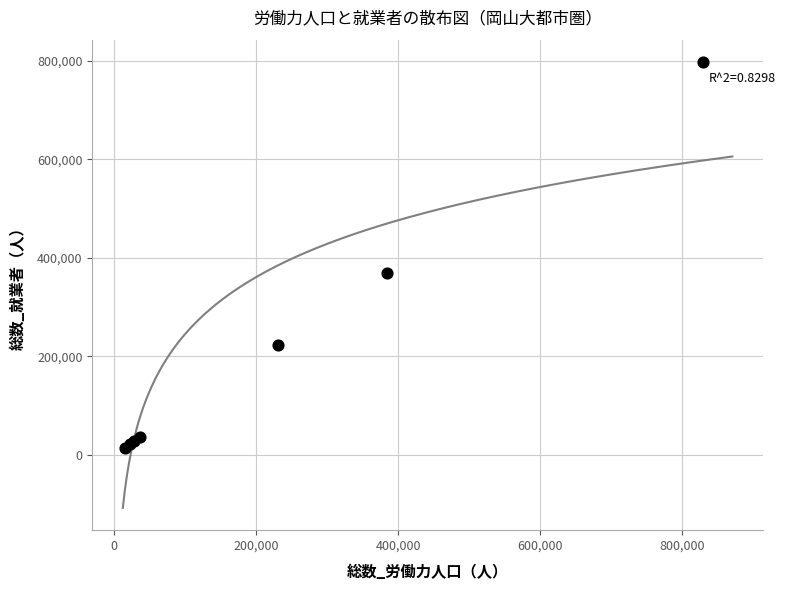

What Y value in the scatter plot is closest to 406369?

368960